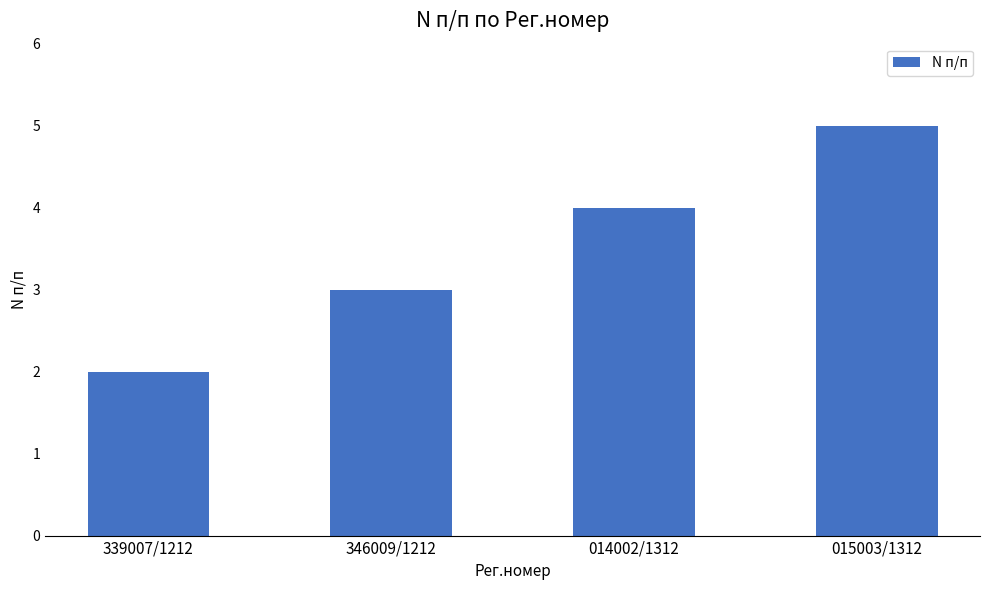

What is the value of the 1st bar from the left?

2